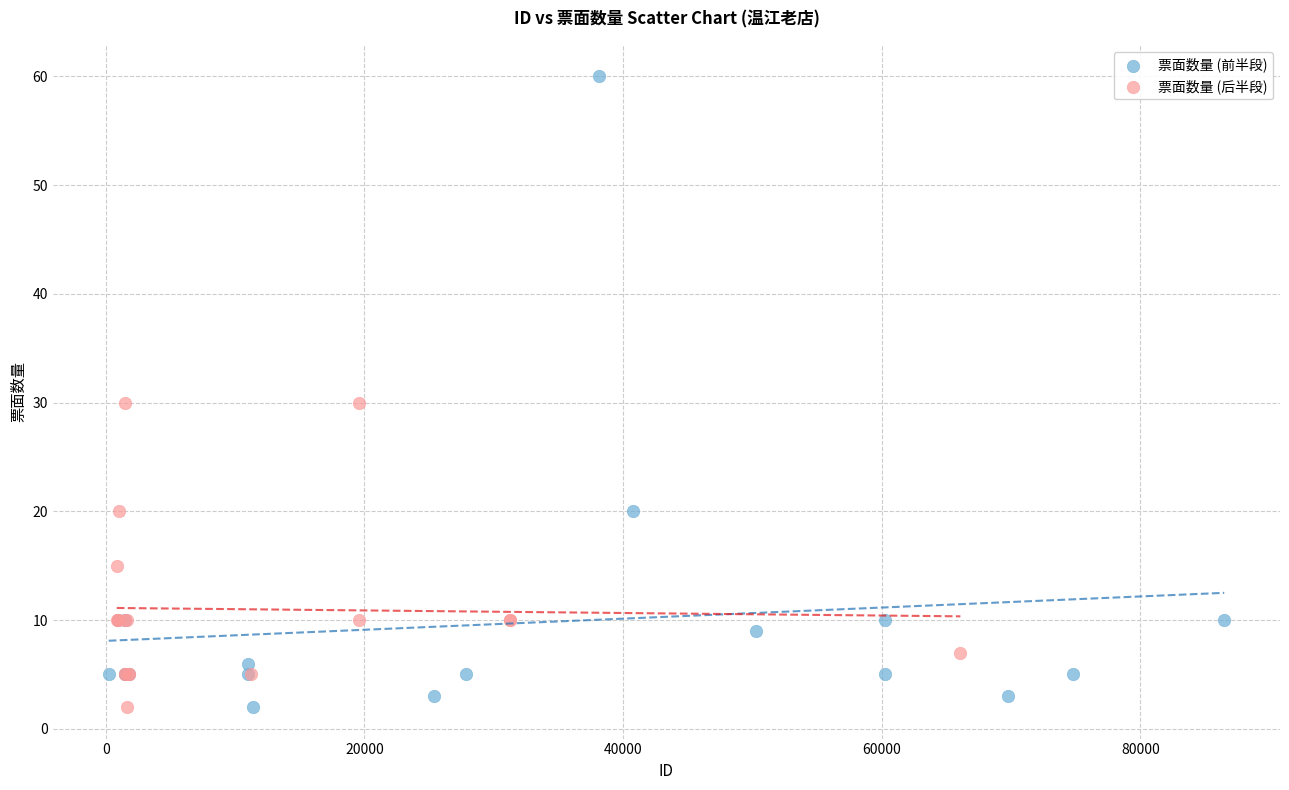

Which series has the largest Y range (max minus min)?

票面数量 (前半段)